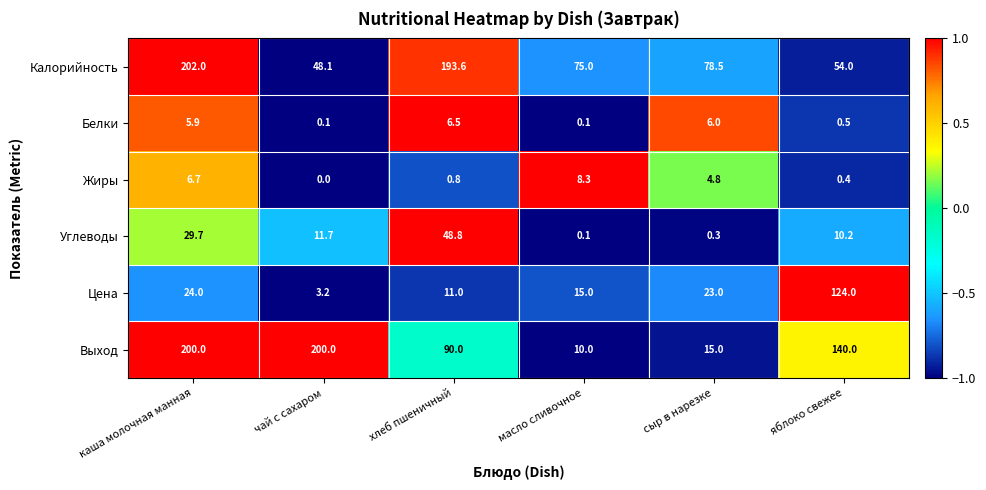

How many data points in Калорийность are less than 78?

3